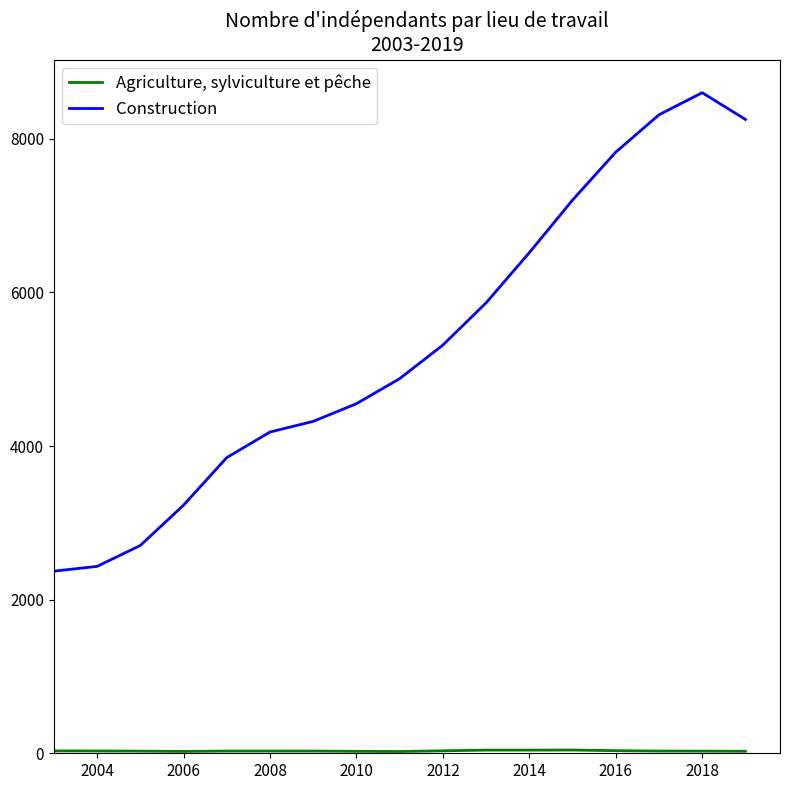

What is the highest value of the Construction series?

8600